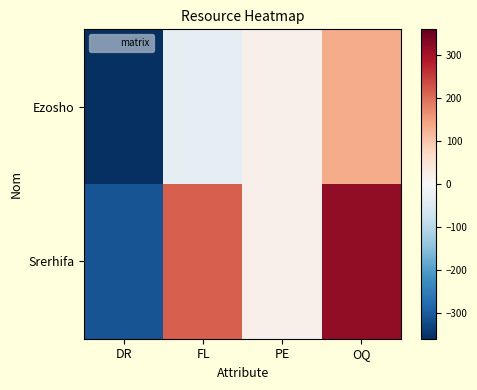

At DR, list the series in order from smallest to largest.

Ezosho, Srerhifa